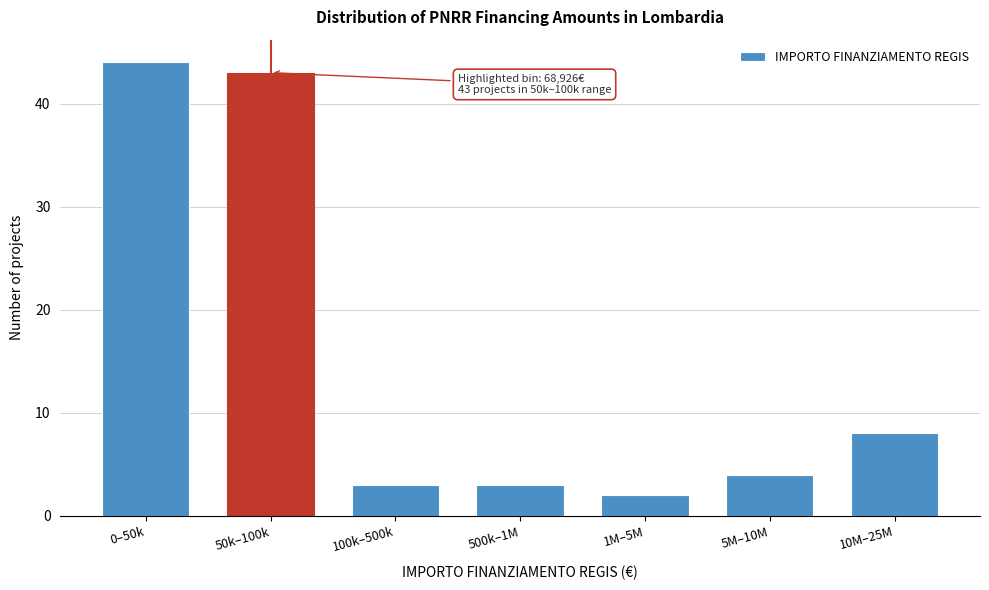

Reading left to right, what are all the values shown in this chart?

0–50k=44	50k–100k=43	100k–500k=3	500k–1M=3	1M–5M=2	5M–10M=4	10M–25M=8